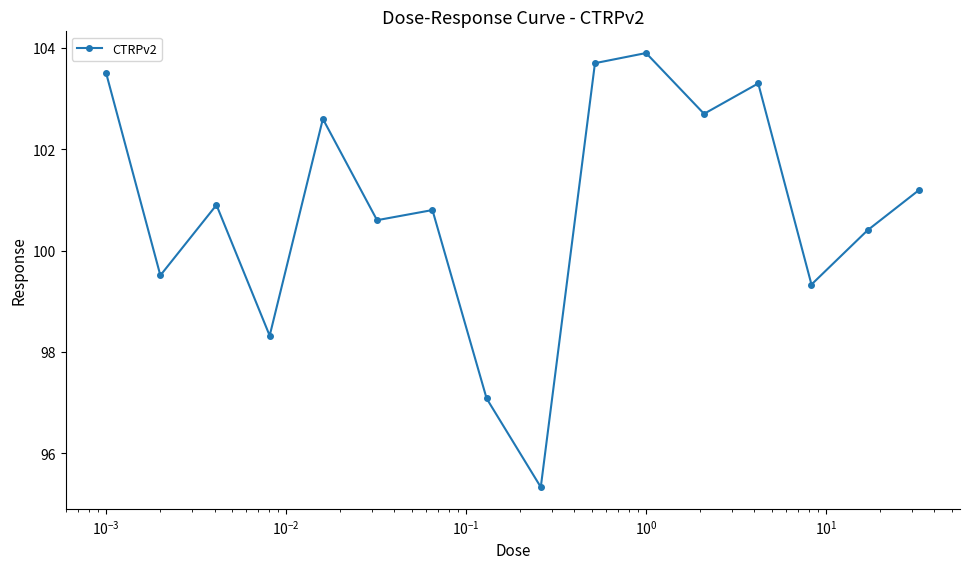

What is the average value?

100.8